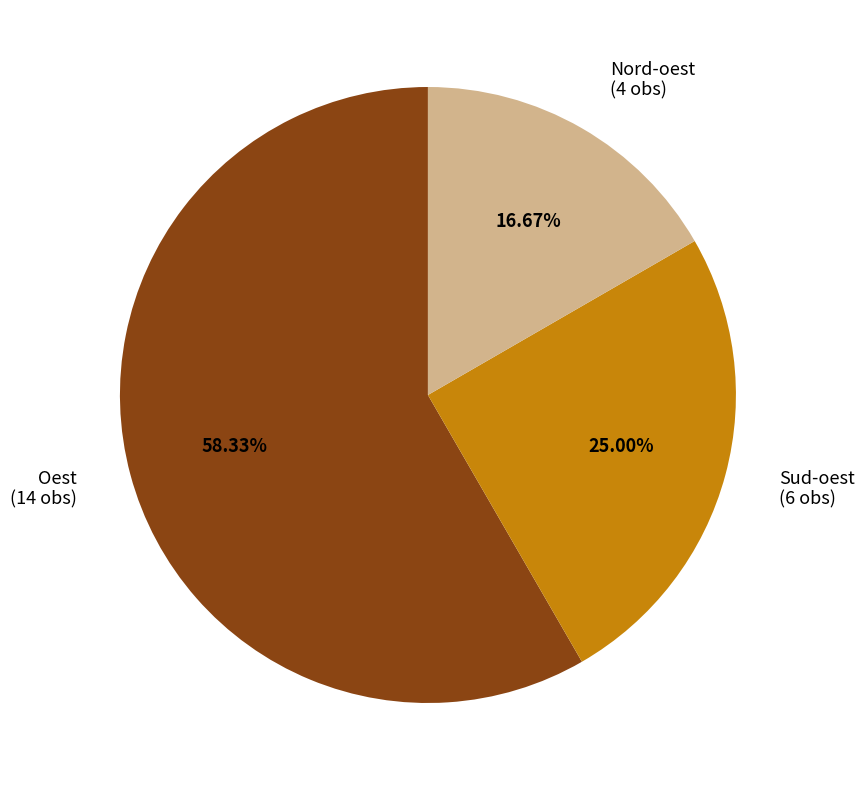

Combined, do Nord-oest (4 obs) and Oest (14 obs) account for over 50%?

Yes